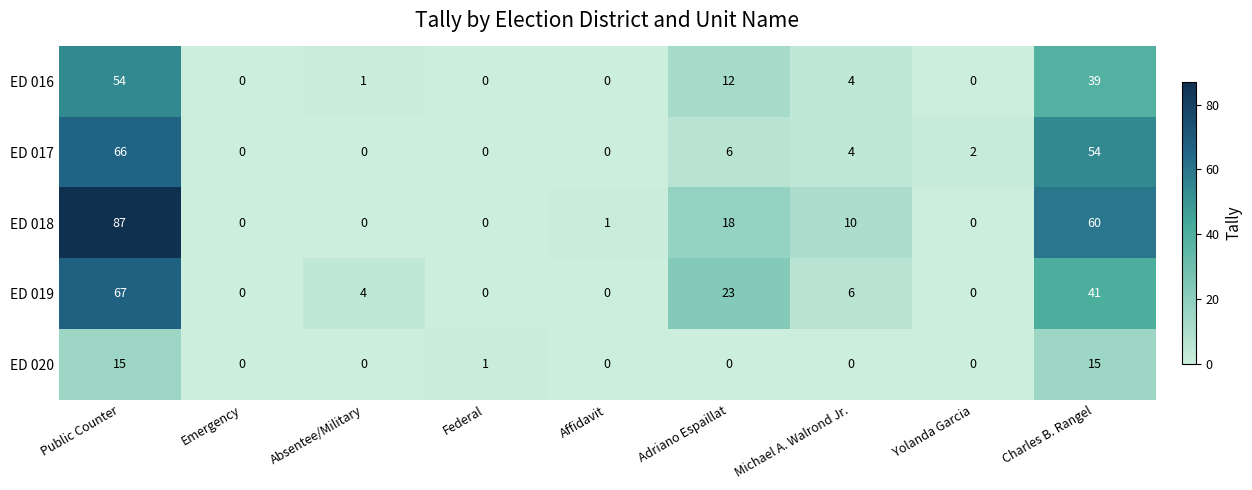

Which series has the widest spread of values?

ED 018